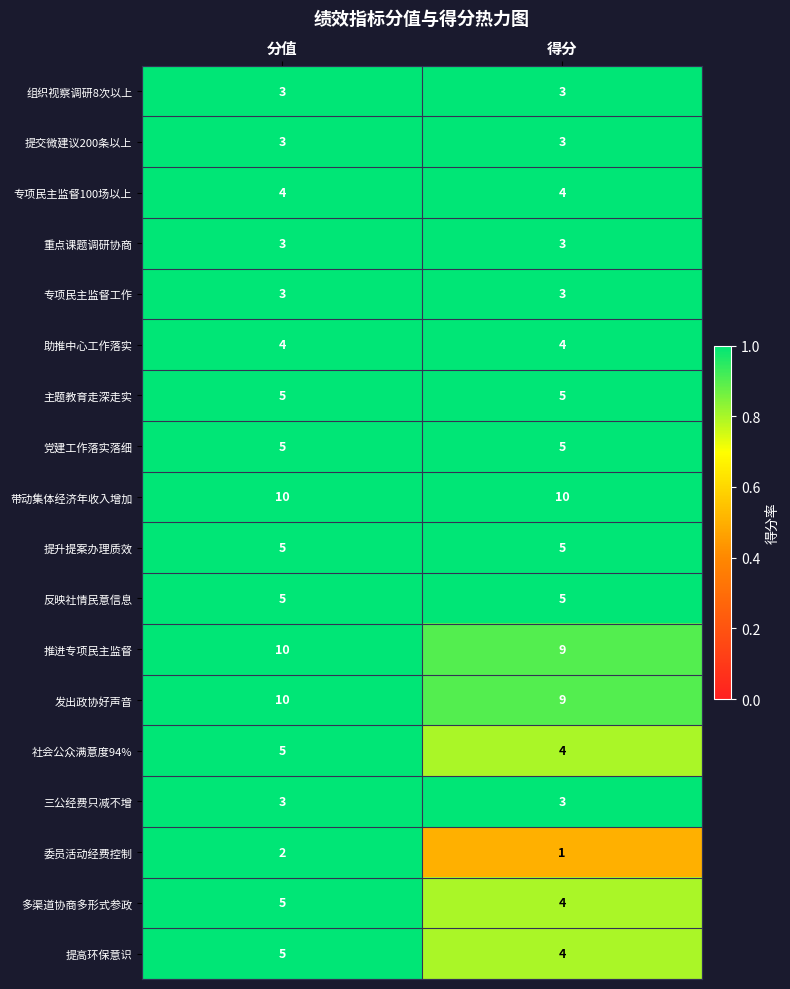

Is it true that 反映社情民意信息 equals 8 at 分值?

False